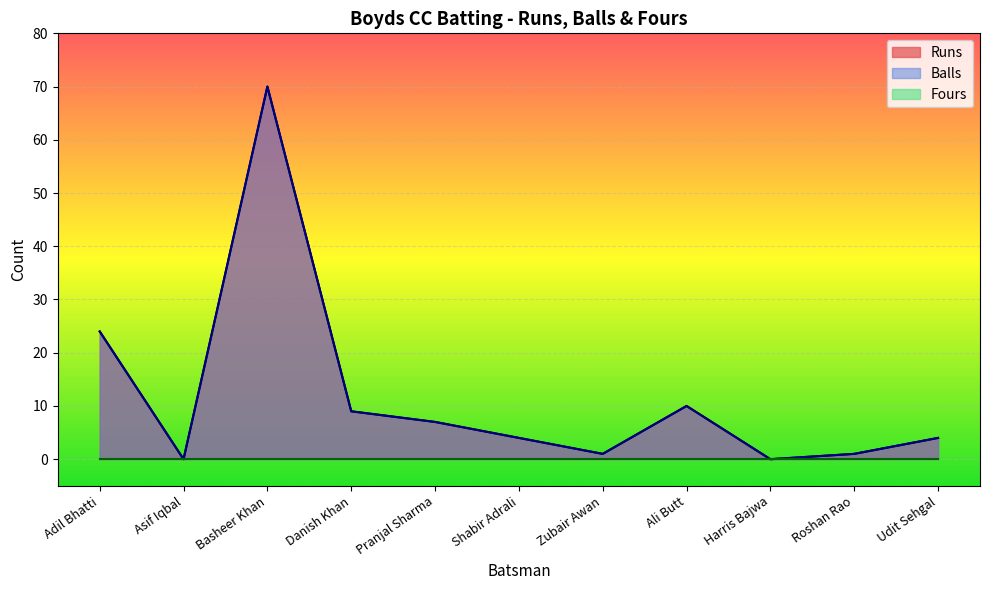

Rank the categories by Runs value from lowest to highest.

Asif Iqbal, Harris Bajwa, Zubair Awan, Roshan Rao, Shabir Adrali, Udit Sehgal, Pranjal Sharma, Danish Khan, Ali Butt, Adil Bhatti, Basheer Khan